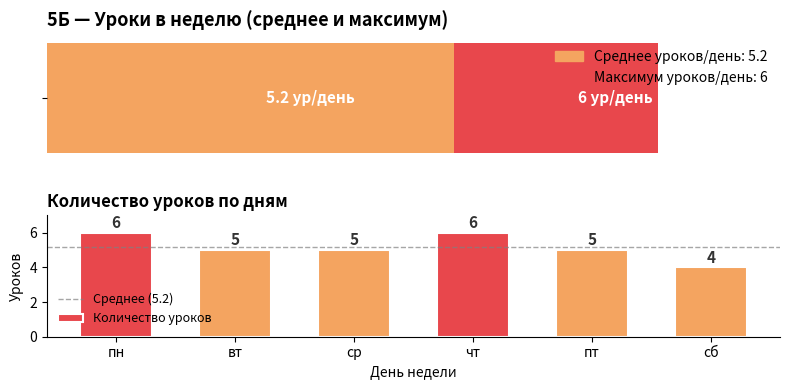

Rank the categories by value from highest to lowest.

пн, чт, вт, ср, пт, сб